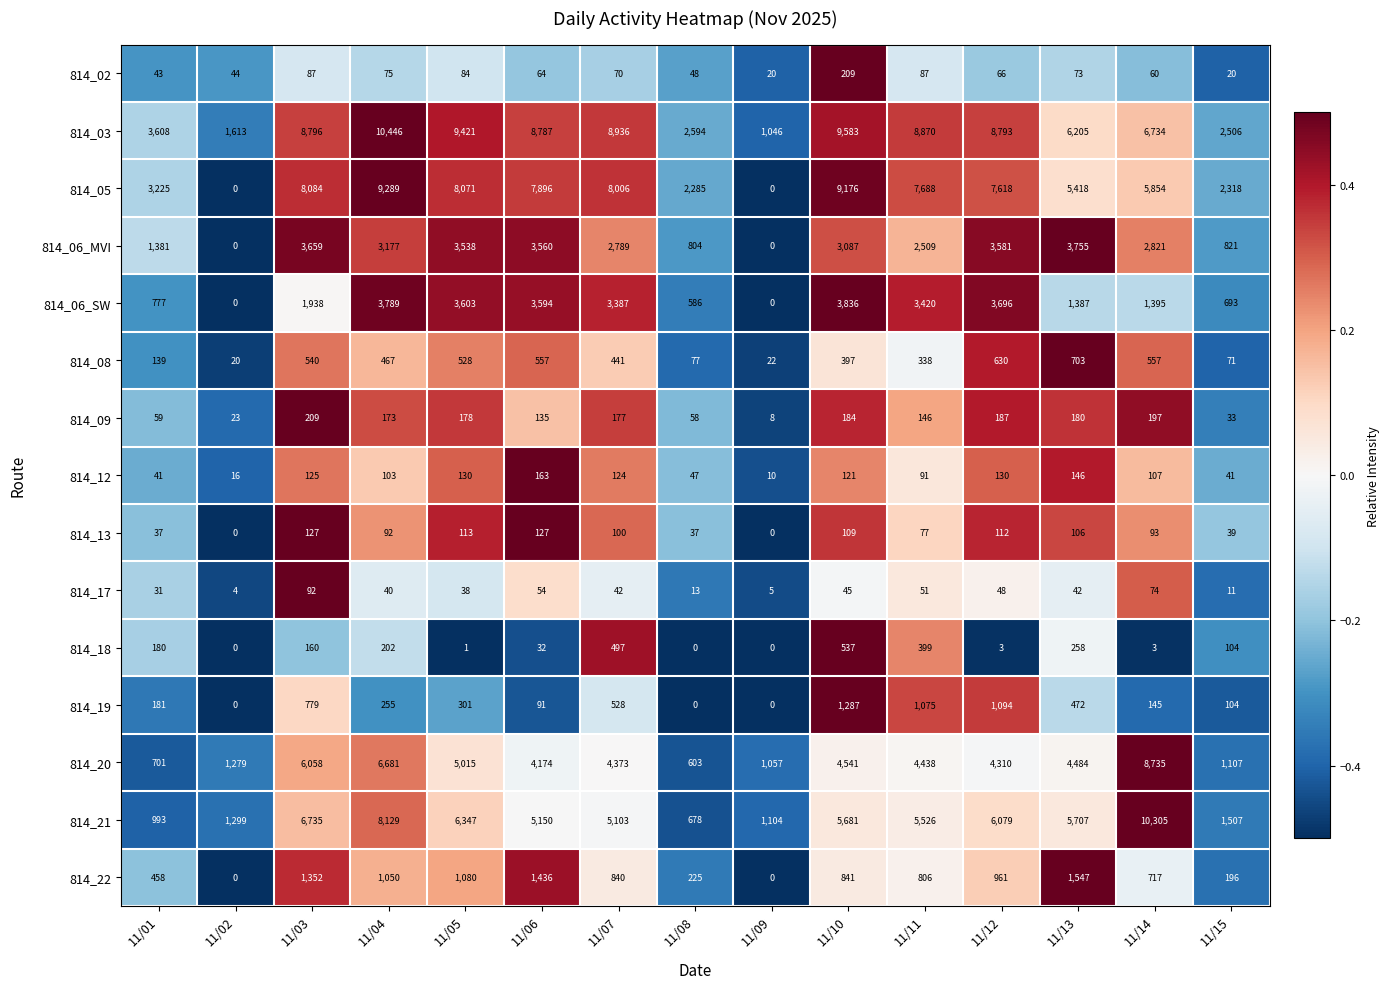

At 11/07, list the series in order from smallest to largest.

814_17, 814_02, 814_13, 814_12, 814_09, 814_08, 814_18, 814_19, 814_22, 814_06_MVI, 814_06_SW, 814_20, 814_21, 814_05, 814_03